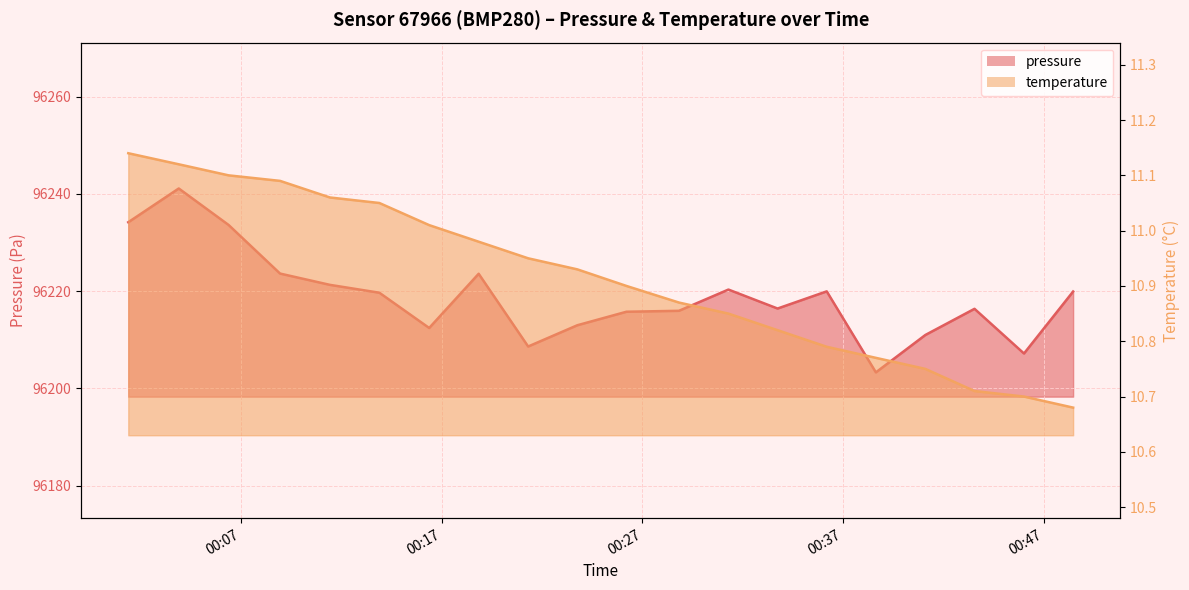

Which has a higher value, 2023-05-19T00:18:50 or 2023-05-19T00:08:56?

2023-05-19T00:08:56